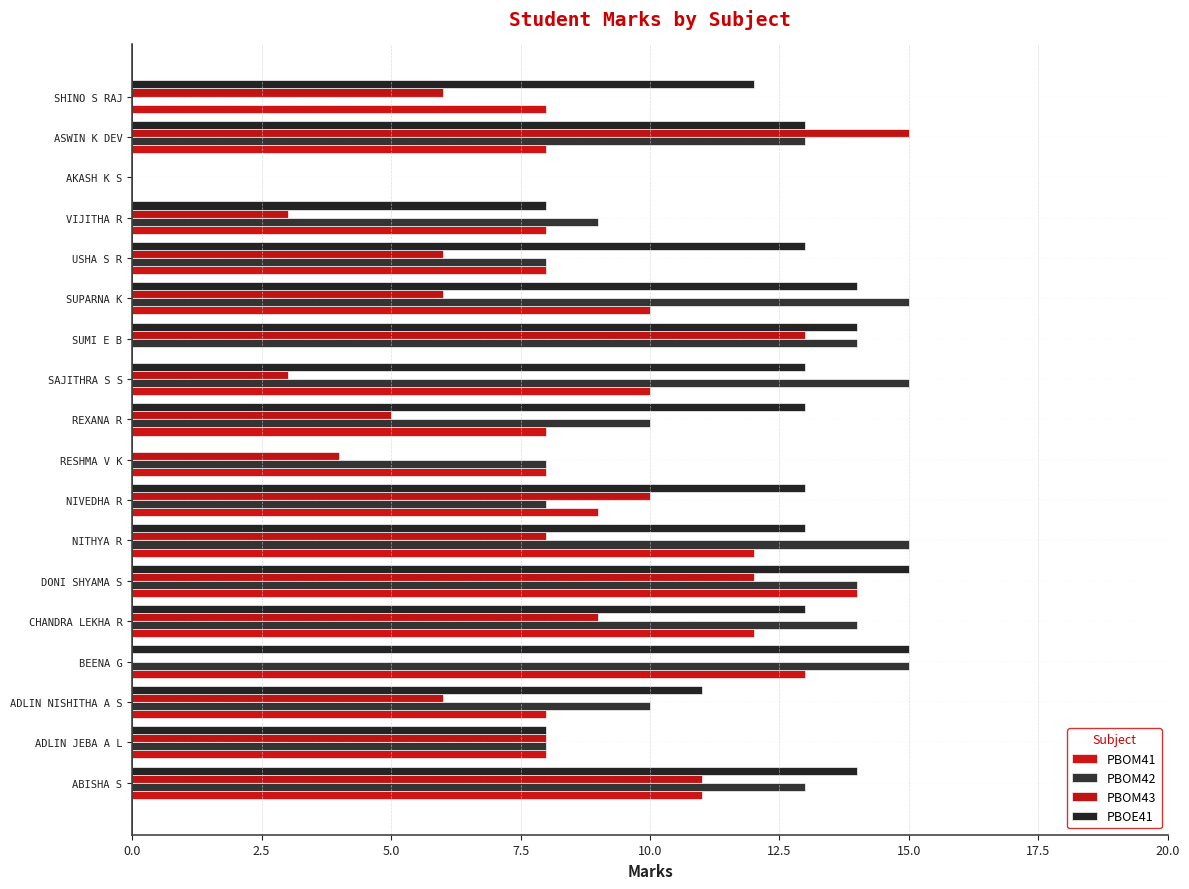

What is the maximum value shown in the chart?

15